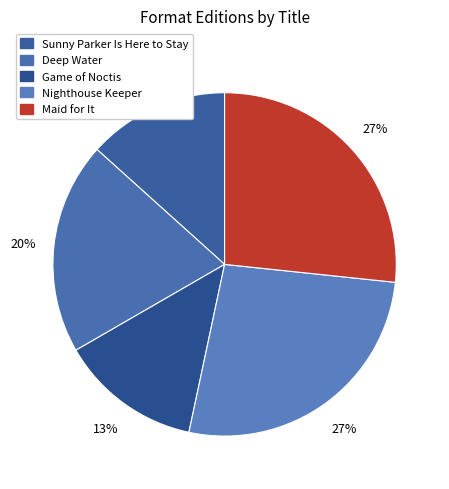

To the nearest percent, what portion does Game of Noctis represent?

13%